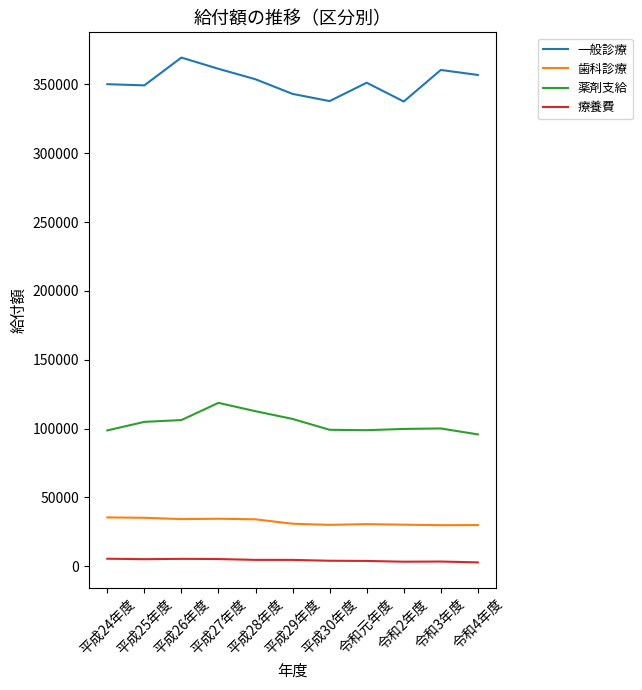

What are all the series names shown in the legend?

一般診療, 歯科診療, 薬剤支給, 療養費